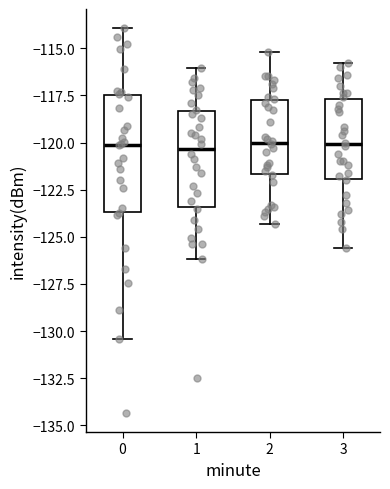

Where does the lower whisker of the box at x = 1 end on the y-axis? The values are not printed on the chart, so give them approximately, as read against the axis.

-126.0